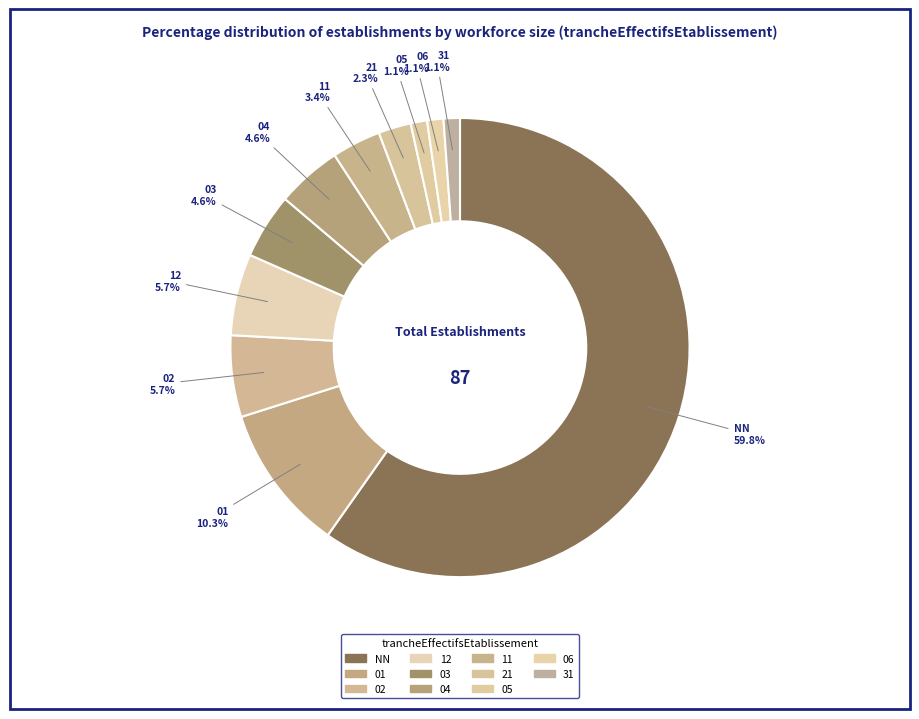

Which slice is the largest?

NN